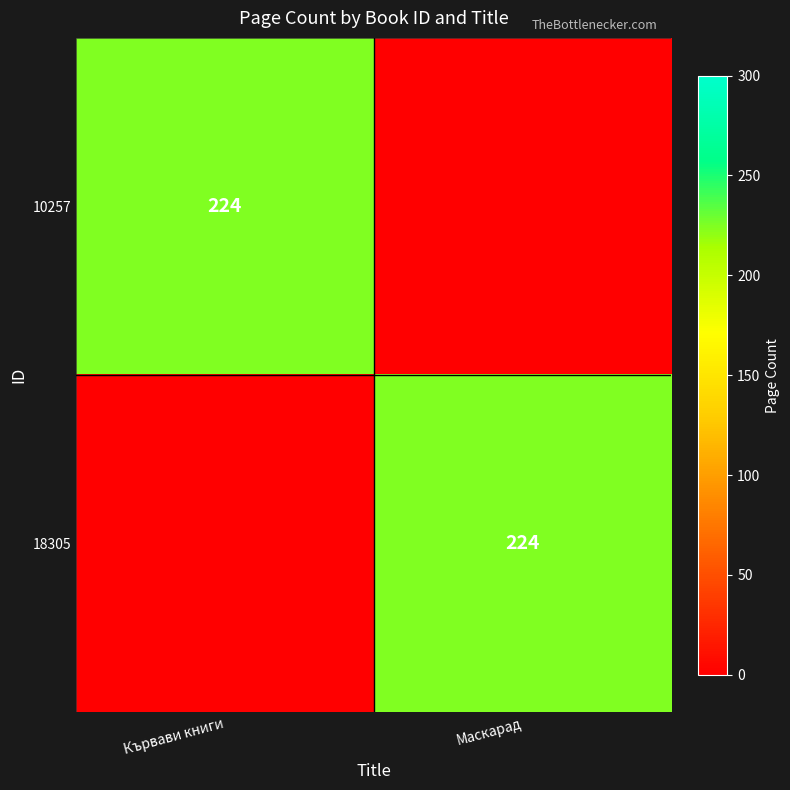

What is the total value across all series at Маскарад?

224